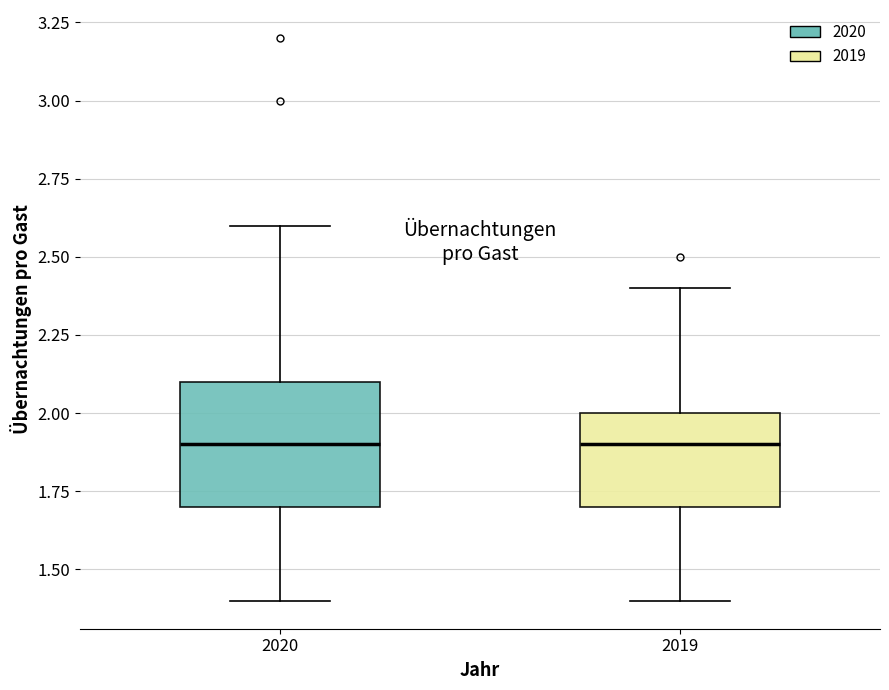

Comparing the boxes themselves (not the whiskers), which one is the tallest?

2020